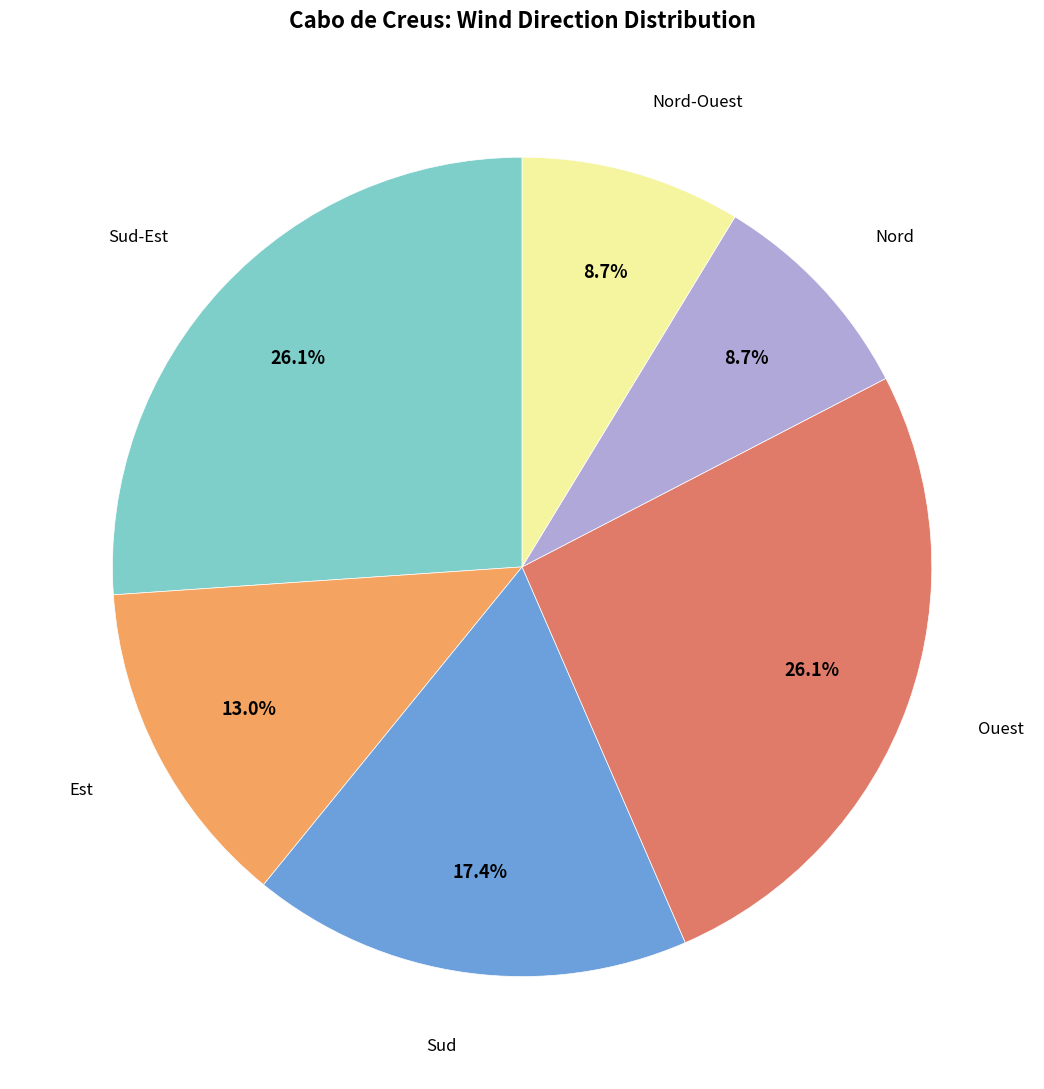

Is there any slice that represents more than half of the pie?

No